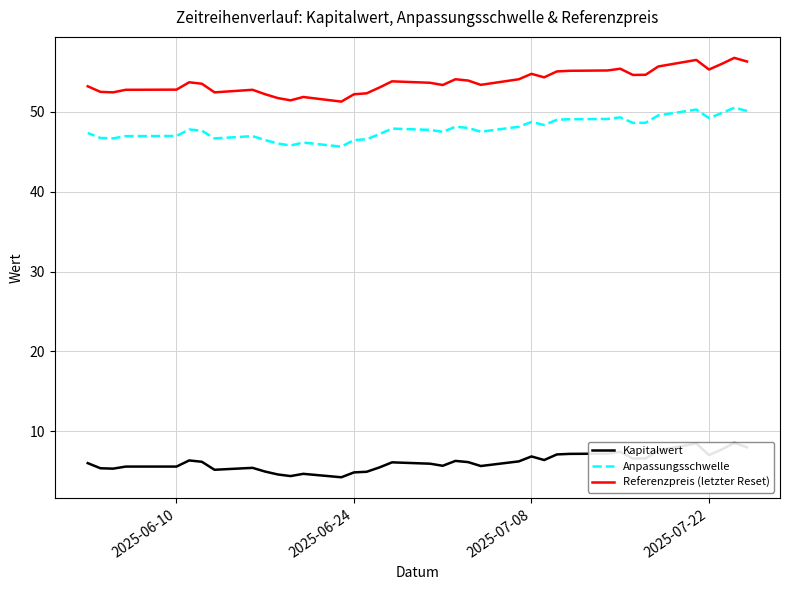

What are all the series names shown in the legend?

Kapitalwert, Anpassungsschwelle, Referenzpreis (letzter Reset)